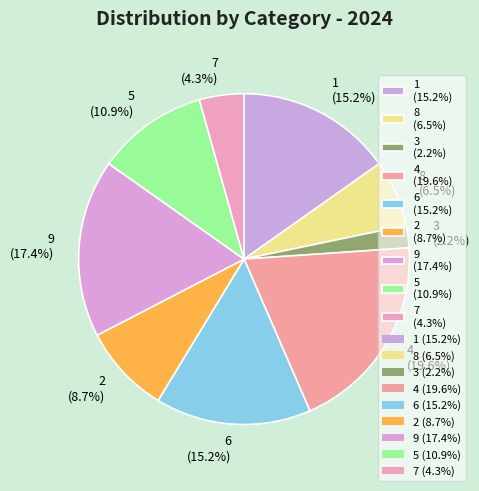

Count the number of slices in the pie.

9